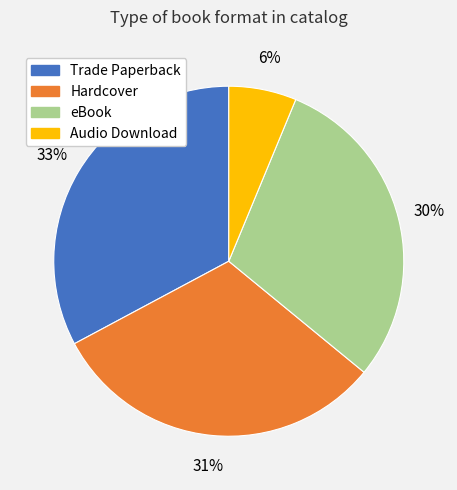

Is the sum of eBook and Hardcover greater than half?

Yes